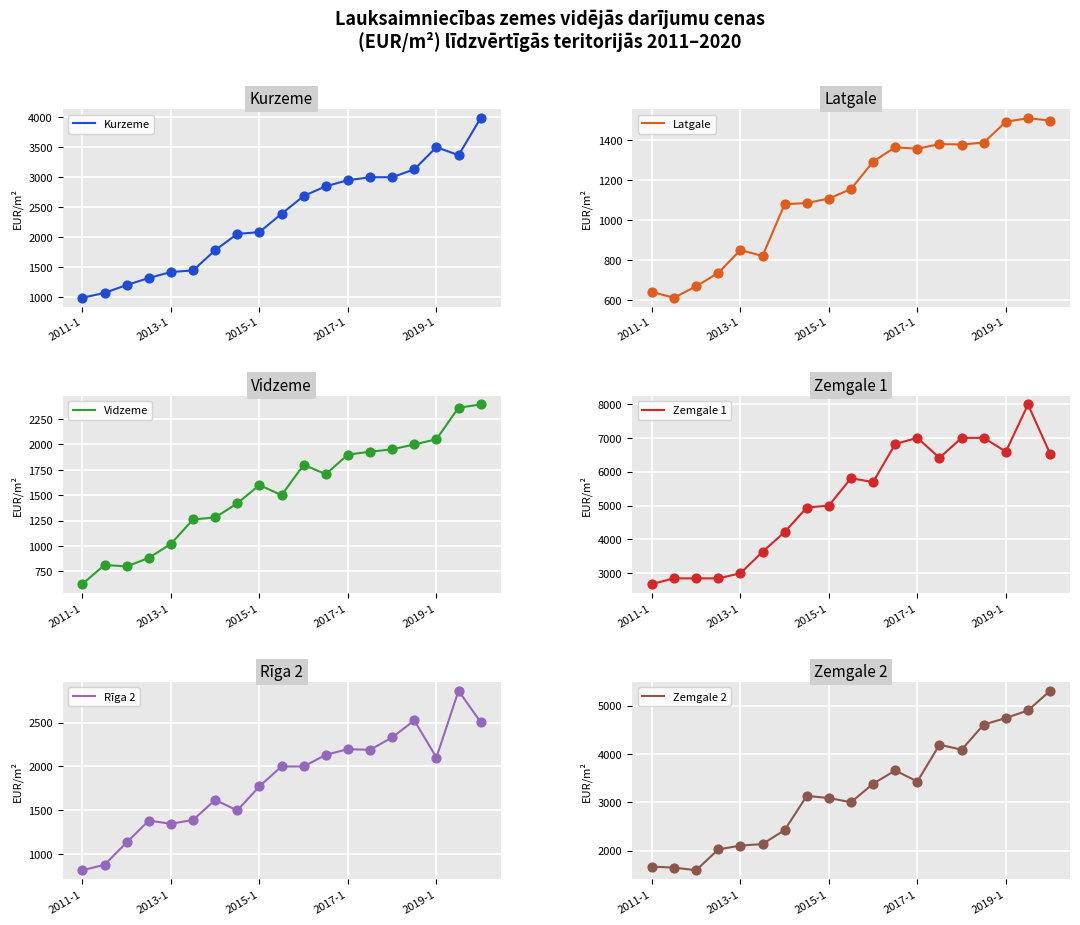

What is the minimum value for Kurzeme?

996.0